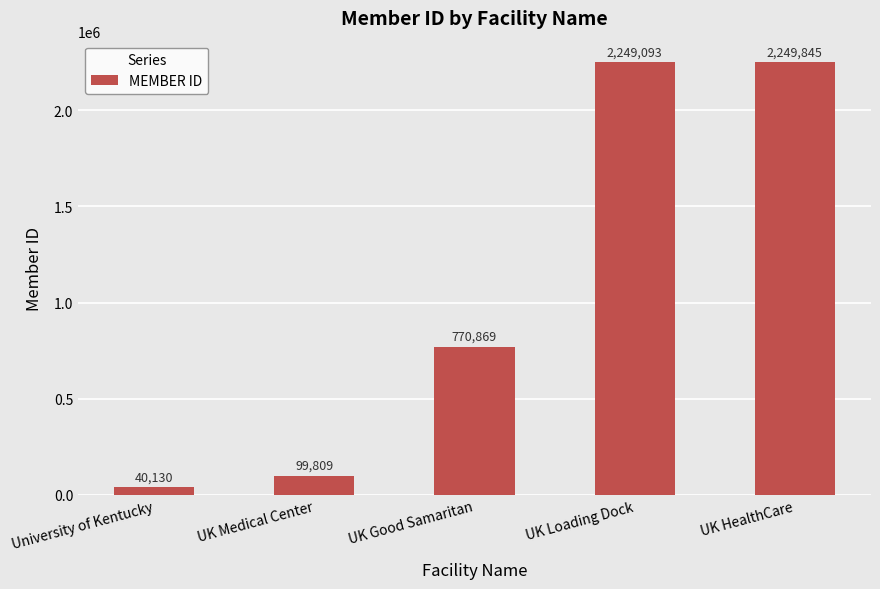

What is the label of the 2nd bar from the right?

UK Loading Dock